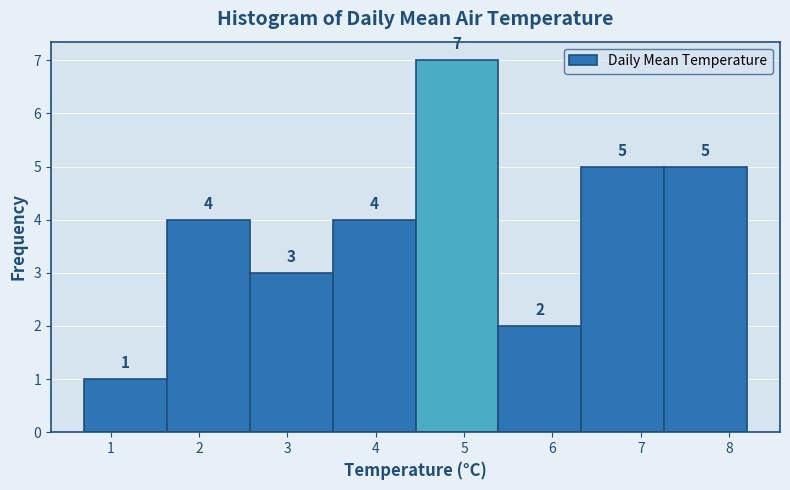

Reading left to right, list every bar in this chart as the range it spans on the x-axis followed by its height. The bar edges are not printed on the chart, so give them approximately, as read against the axis.

0.7 to 1.6: 1
1.6 to 2.6: 4
2.6 to 3.5: 3
3.5 to 4.5: 4
4.5 to 5.4: 7
5.4 to 6.3: 2
6.3 to 7.3: 5
7.3 to 8.2: 5